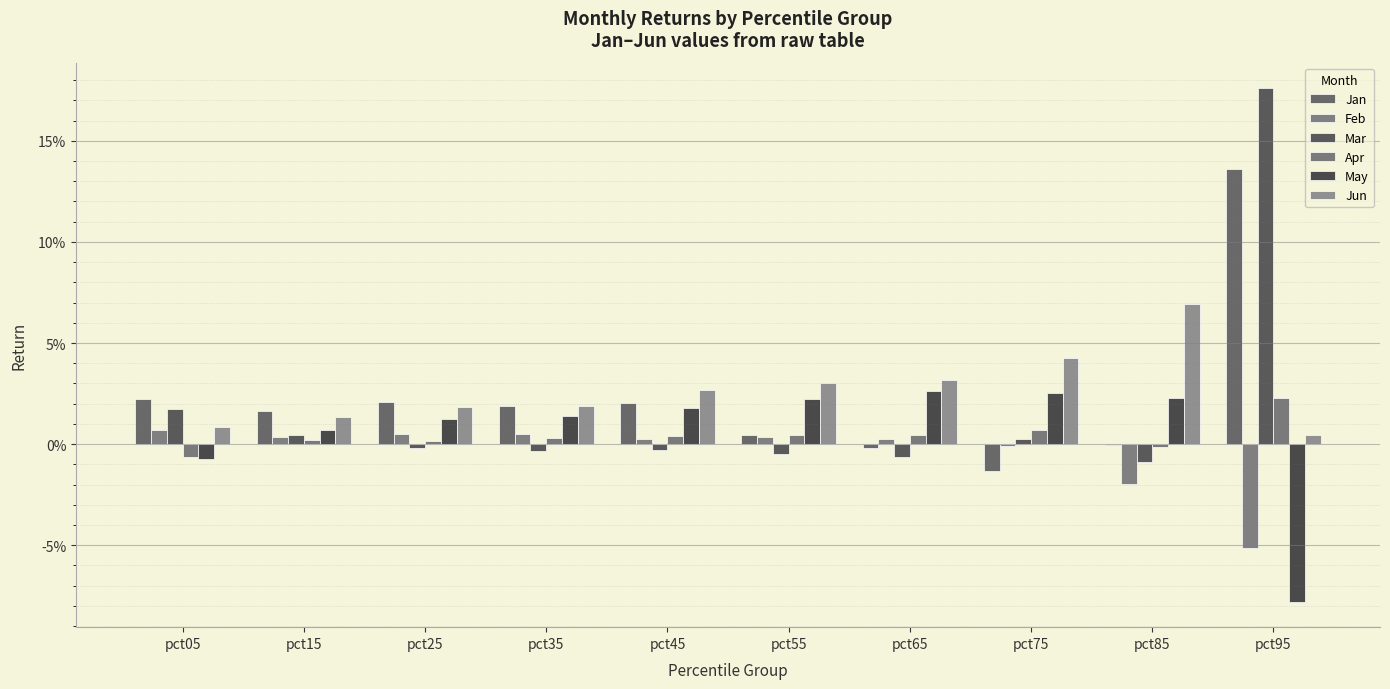

What are all the series names shown in the legend?

Jan, Feb, Mar, Apr, May, Jun